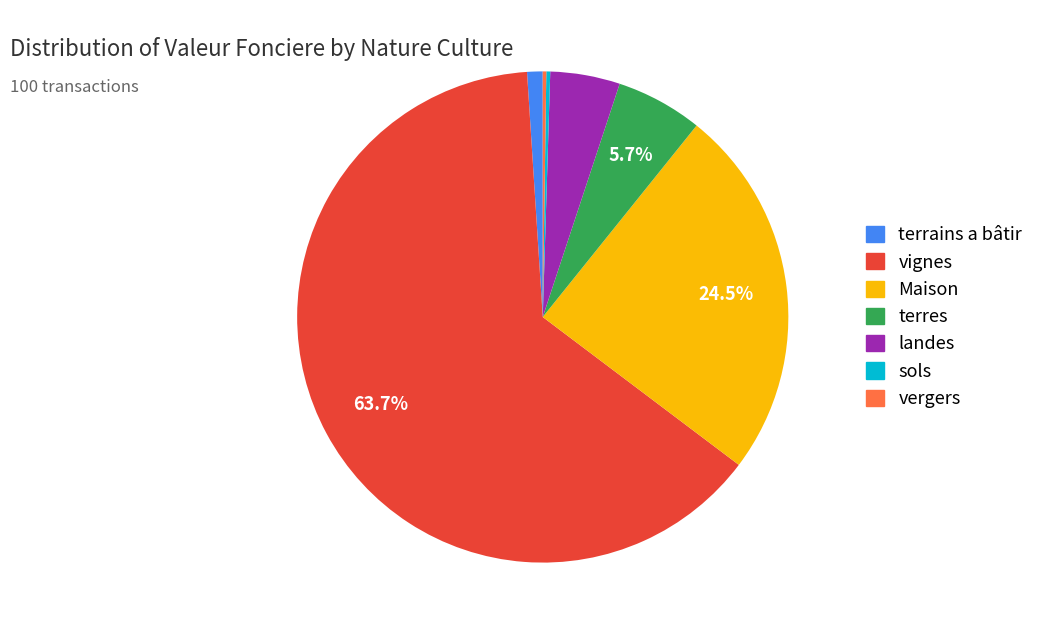

Is there a majority slice in this chart?

Yes